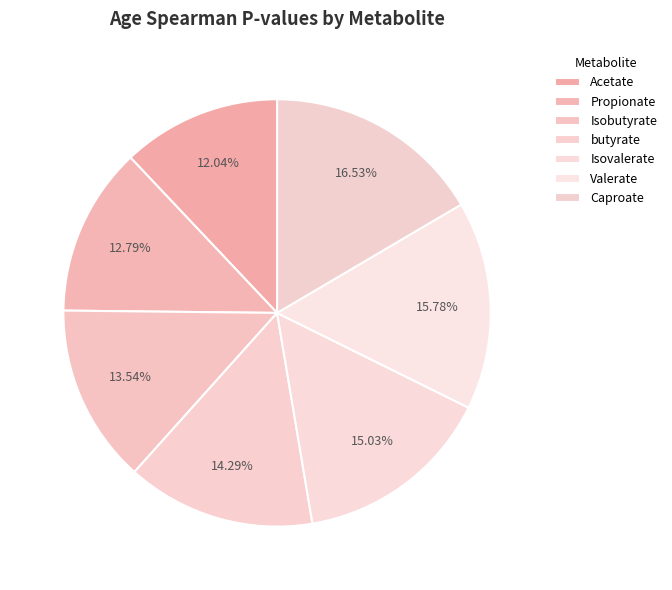

To the nearest percent, what portion does butyrate represent?

14%